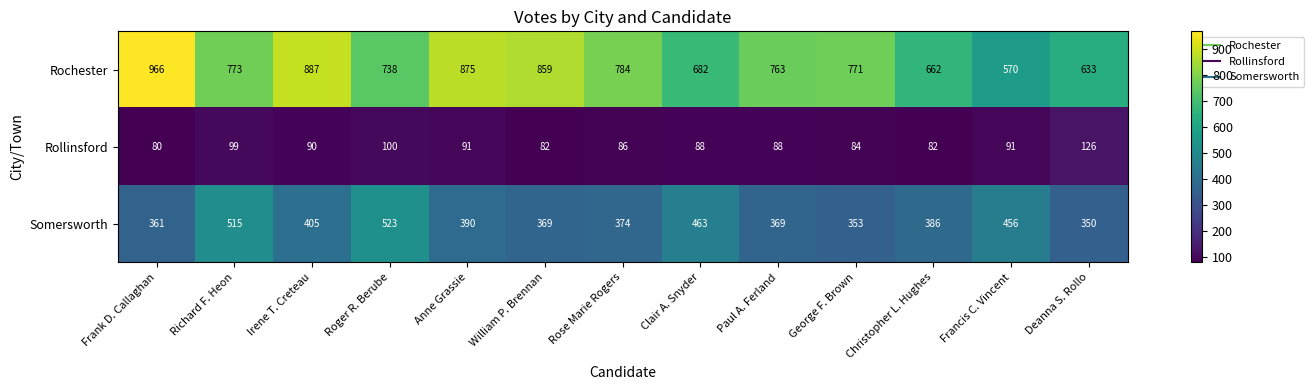

What is the difference between the second highest and minimum values in the Rollinsford series?

20